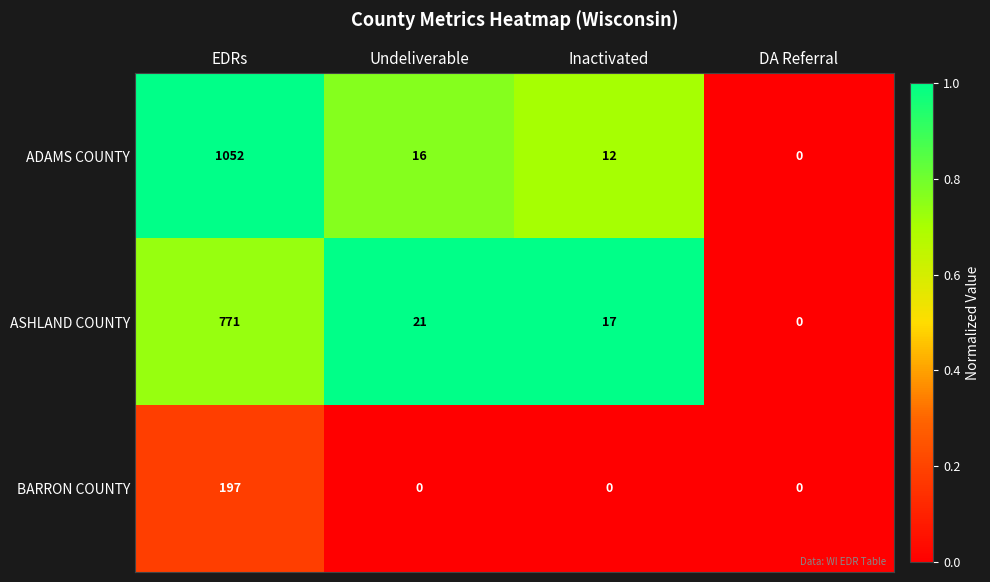

Which series has the widest spread of values?

ADAMS COUNTY